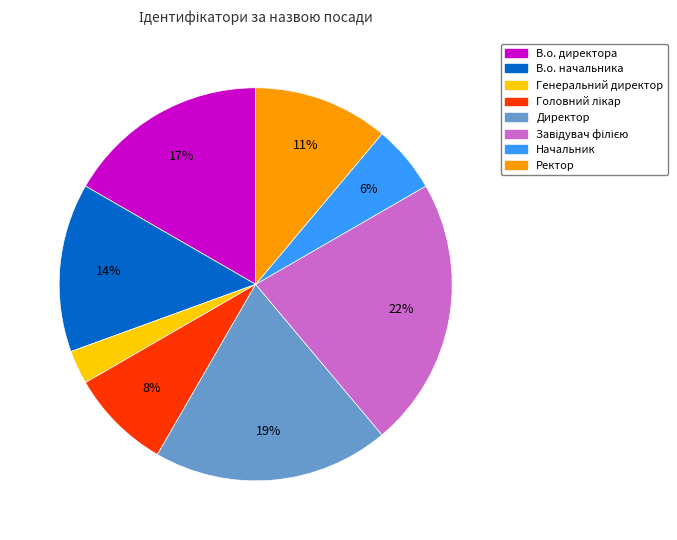

To the nearest percent, what is the combined percentage of Директор and В.о. начальника?

33%